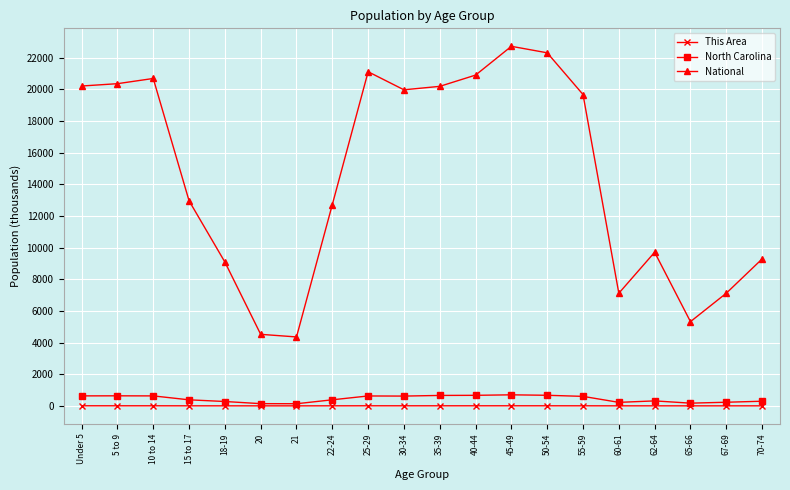

How many lines are shown in the chart?

3